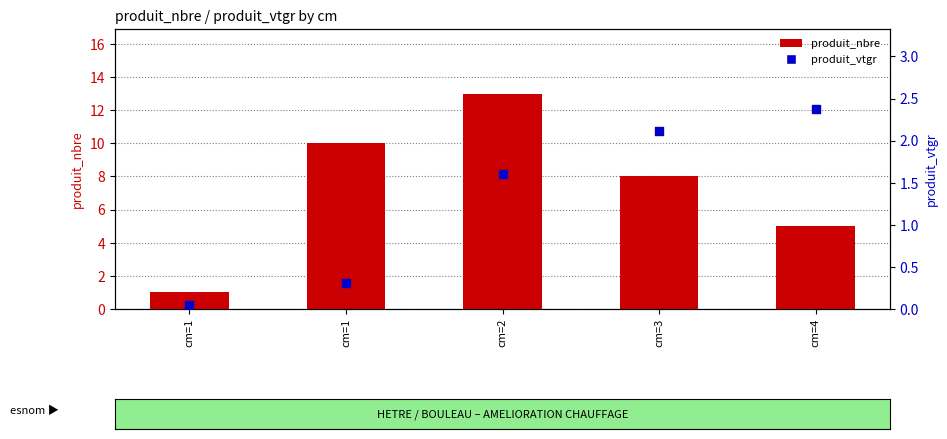

At how many categories does at least one series exceed 1?

4